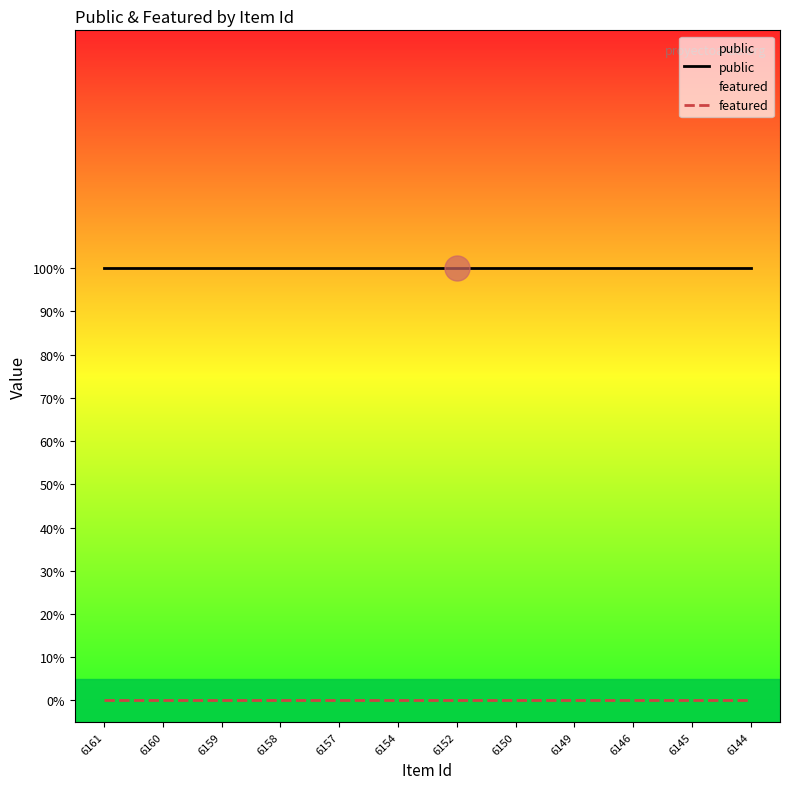

At which label does public reach its minimum?

6161